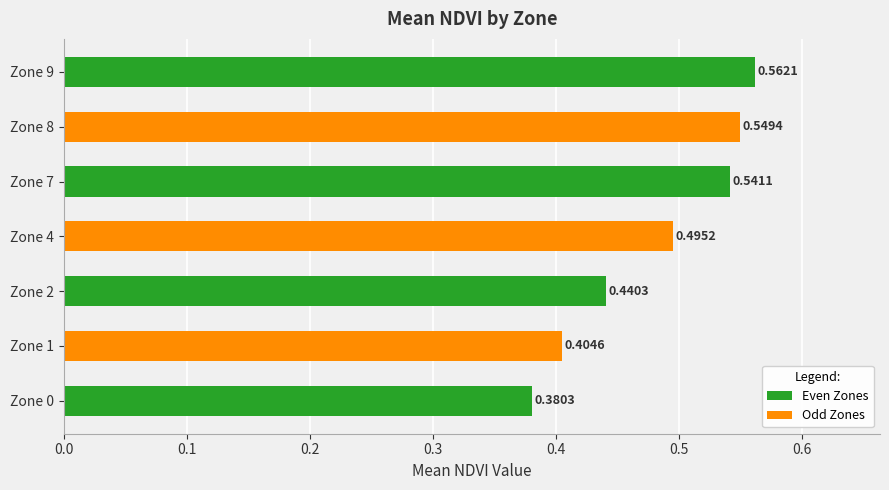

Which has a higher value, Zone 7 or Zone 4?

Zone 7